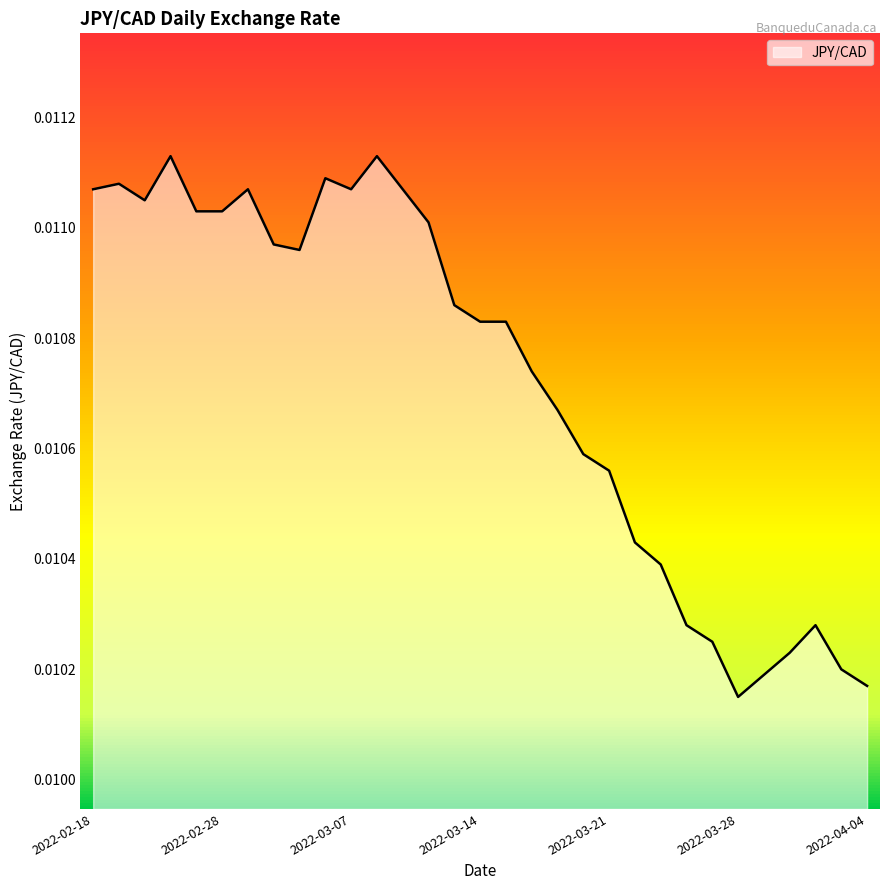

What is the label of the 13th point from the left?

2022-03-09